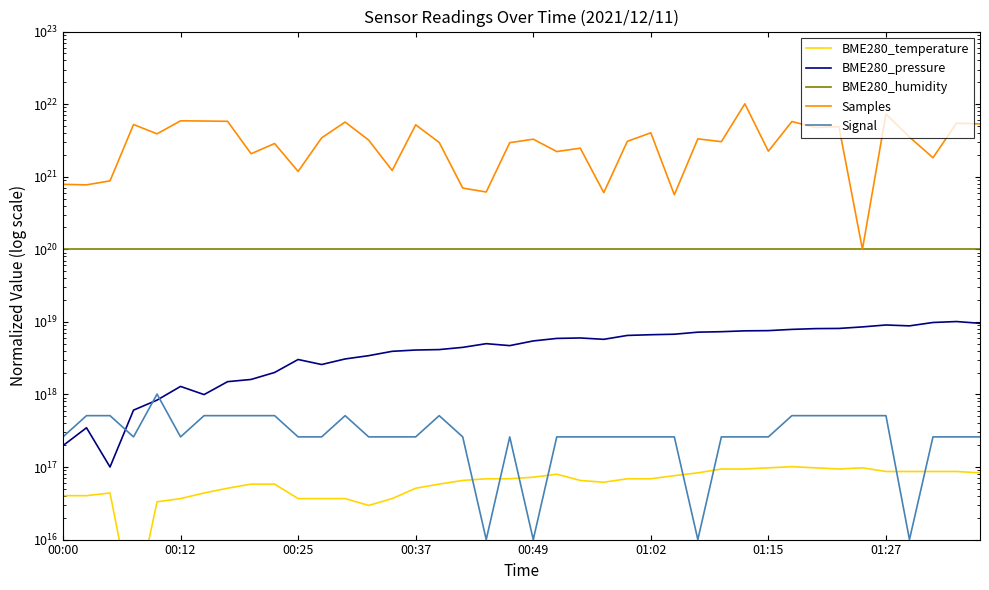

Which series has the widest spread of values?

Samples